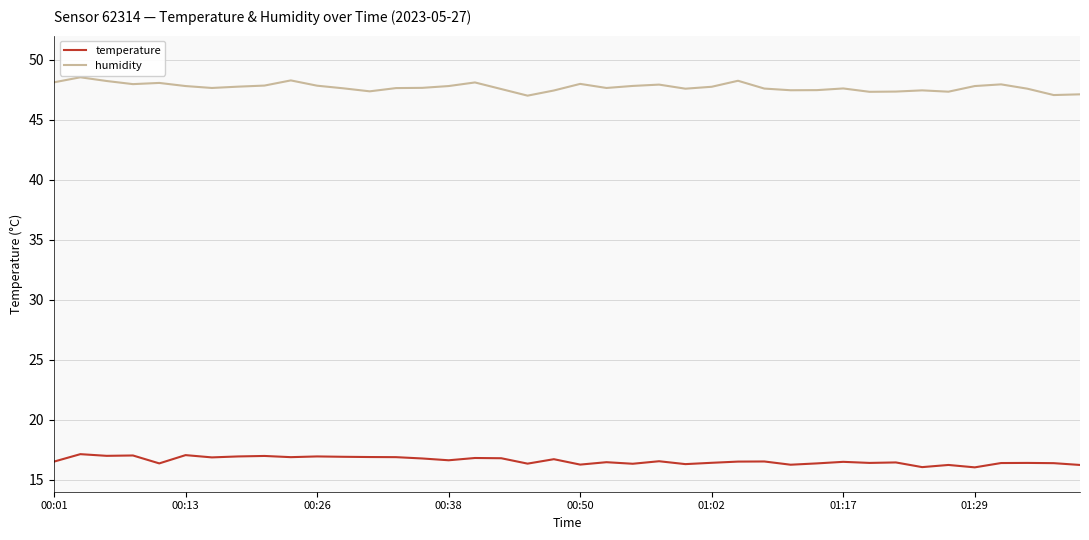

What is the minimum value for humidity?

47.0